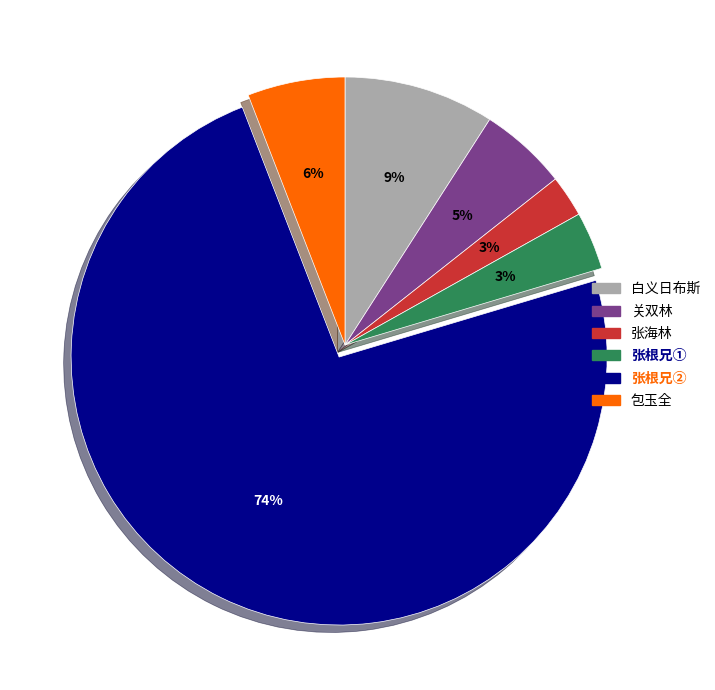

To the nearest percent, what is the difference between the largest and smallest slice percentages?

71%